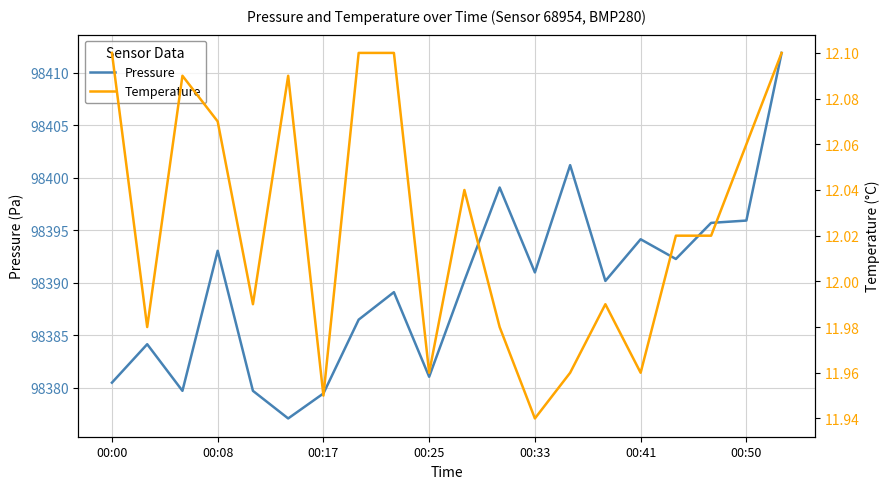

What is the difference between the highest and lowest values at 00:00?

98368.4